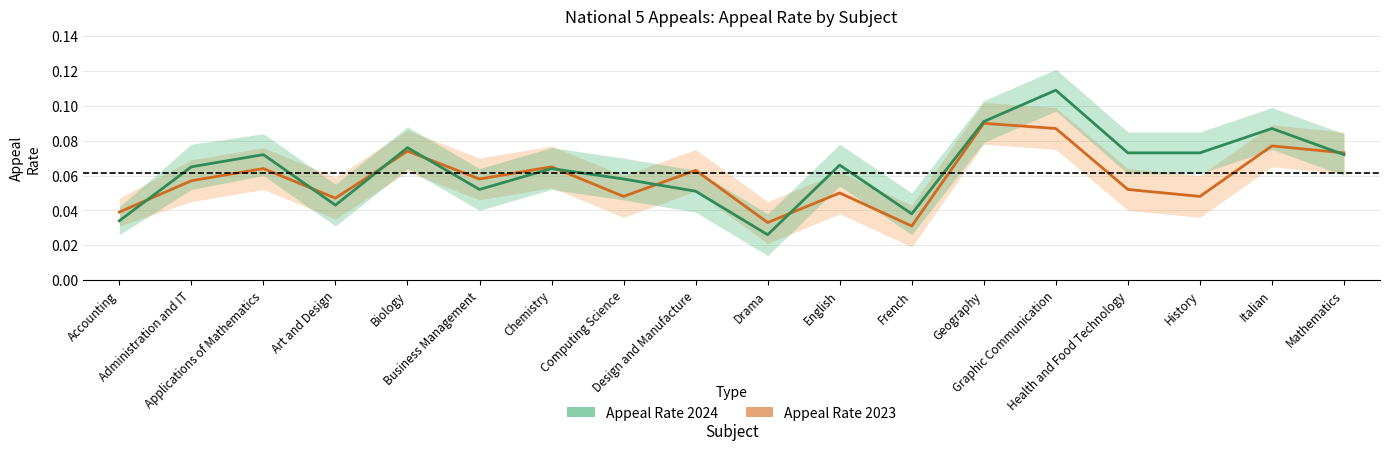

At Chemistry, list the series in order from largest to smallest.

Appeal Rate 2023, Appeal Rate 2024